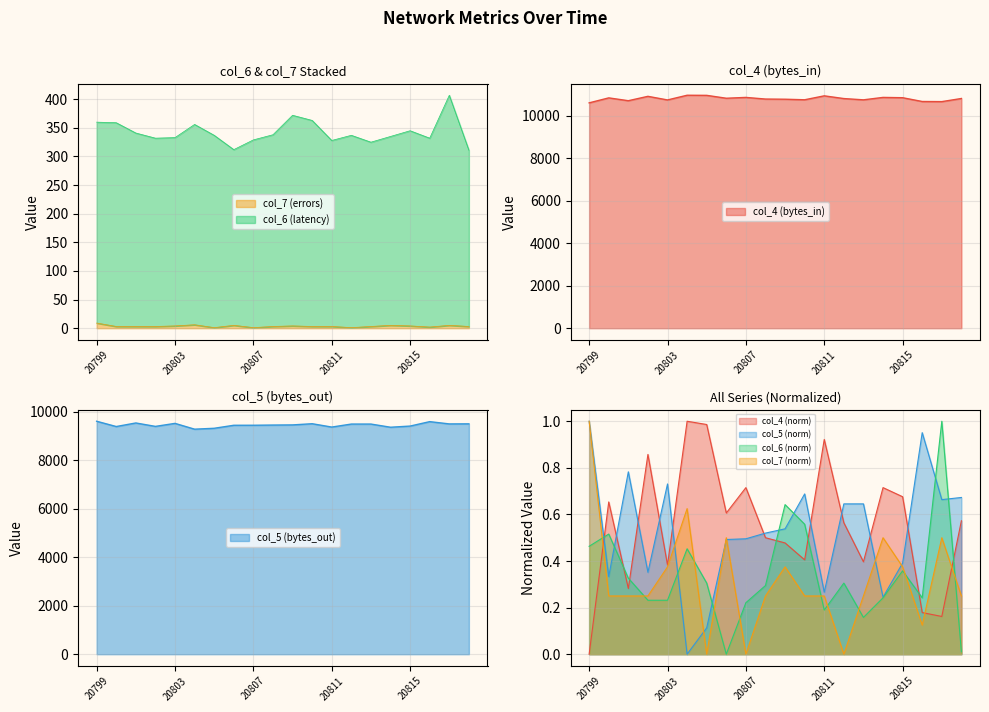

At which category does the chart reach its peak across all series?

20804